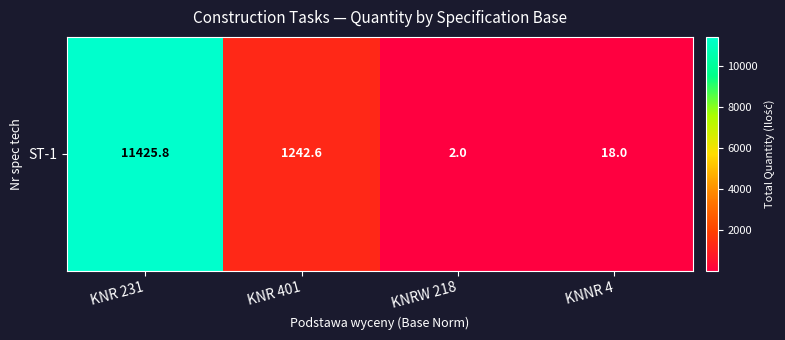

The value at KNNR 4 is 7.5. True or false?

False